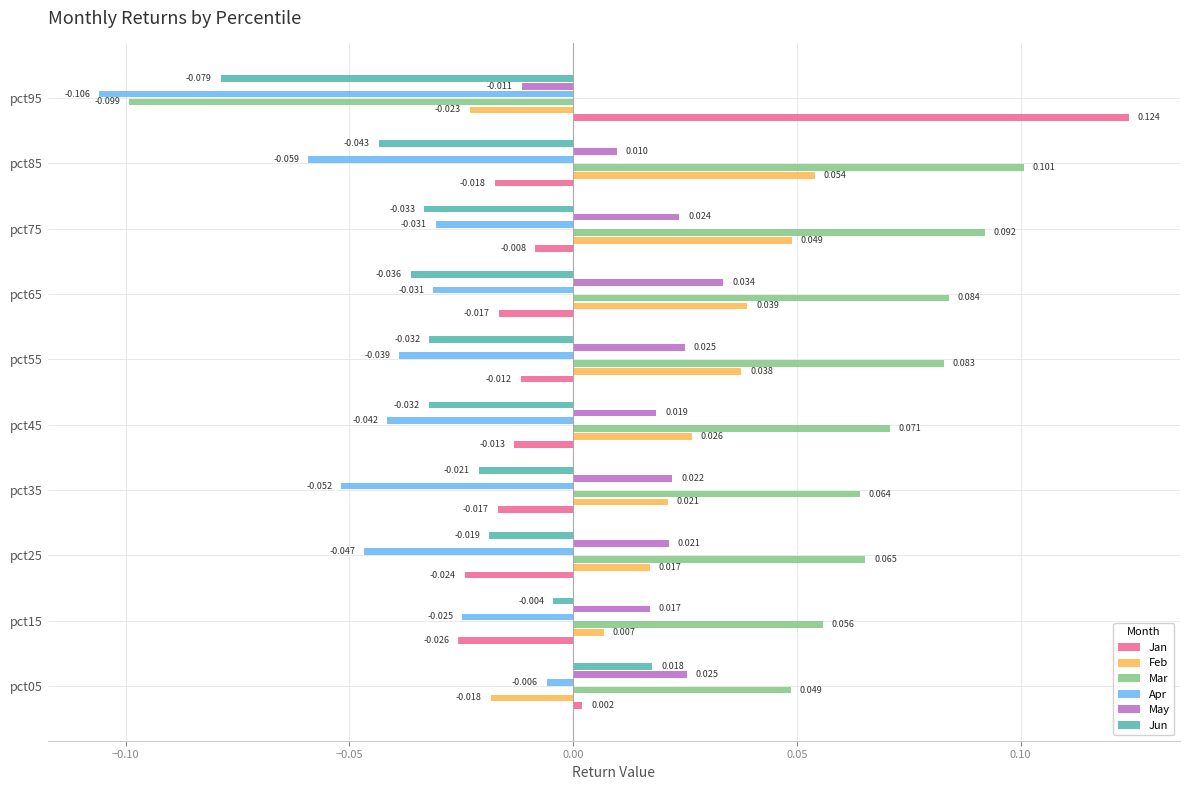

At pct95, list the series in order from smallest to largest.

Apr, Mar, Jun, Feb, May, Jan